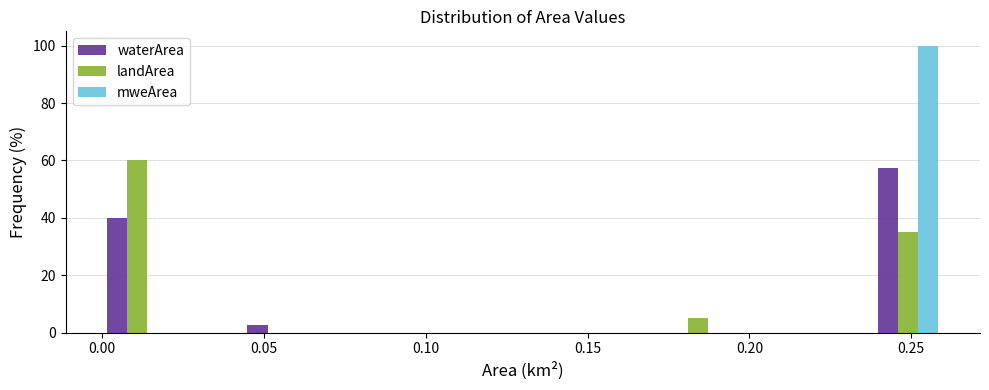

Reading left to right, list every range on the x-axis with the height of the bar of each series over it. Neither the bar edges nor the heights are printed on the chart, so give them approximately, as read against the axes.

0.000 to 0.020: waterArea=40	landArea=60	mweArea=0
0.020 to 0.045: waterArea=0	landArea=0	mweArea=0
0.045 to 0.065: waterArea=2	landArea=0	mweArea=0
0.065 to 0.085: waterArea=0	landArea=0	mweArea=0
0.085 to 0.110: waterArea=0	landArea=0	mweArea=0
0.110 to 0.130: waterArea=0	landArea=0	mweArea=0
0.130 to 0.150: waterArea=0	landArea=0	mweArea=0
0.150 to 0.175: waterArea=0	landArea=0	mweArea=0
0.175 to 0.195: waterArea=0	landArea=6	mweArea=0
0.195 to 0.215: waterArea=0	landArea=0	mweArea=0
0.215 to 0.240: waterArea=0	landArea=0	mweArea=0
0.240 to 0.260: waterArea=58	landArea=36	mweArea=100